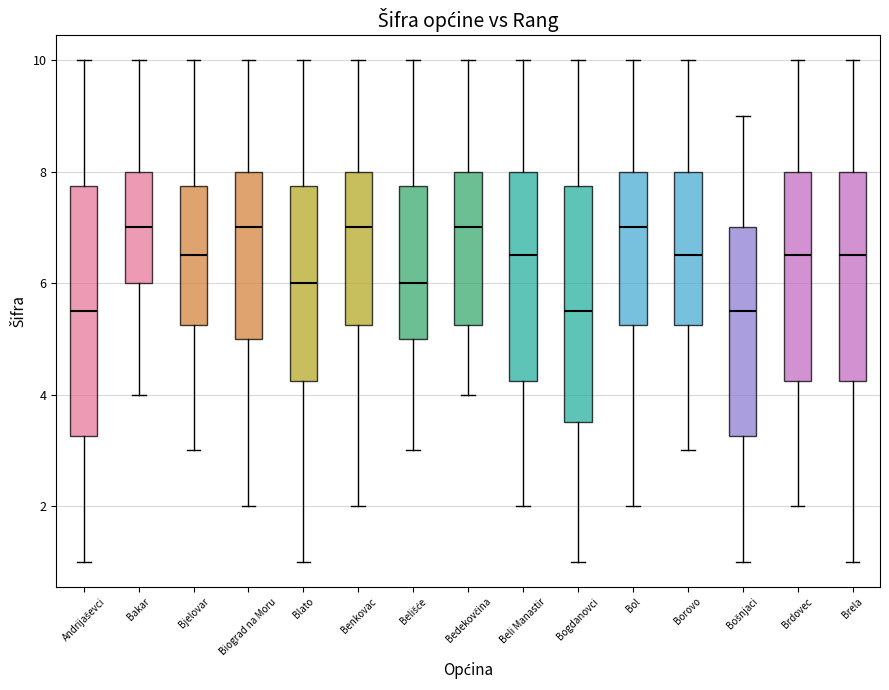

Reading left to right, read every box against the y-axis: the position of its median line, the range the box covers, and the ends of its whiskers. The values are not printed on the chart, so give them approximately, as read against the axis.

Andrijaševci: median 5.6, box 3.2 to 7.8, whiskers 1.0 to 10.0
Bakar: median 7.0, box 6.0 to 8.0, whiskers 4.0 to 10.0
Bjelovar: median 6.6, box 5.2 to 7.8, whiskers 3.0 to 10.0
Biograd na Moru: median 7.0, box 5.0 to 8.0, whiskers 2.0 to 10.0
Blato: median 6.0, box 4.2 to 7.8, whiskers 1.0 to 10.0
Benkovac: median 7.0, box 5.2 to 8.0, whiskers 2.0 to 10.0
Belišće: median 6.0, box 5.0 to 7.8, whiskers 3.0 to 10.0
Bedekovčina: median 7.0, box 5.2 to 8.0, whiskers 4.0 to 10.0
Beli Manastir: median 6.6, box 4.2 to 8.0, whiskers 2.0 to 10.0
Bogdanovci: median 5.6, box 3.6 to 7.8, whiskers 1.0 to 10.0
Bol: median 7.0, box 5.2 to 8.0, whiskers 2.0 to 10.0
Borovo: median 6.6, box 5.2 to 8.0, whiskers 3.0 to 10.0
Bošnjaci: median 5.6, box 3.2 to 7.0, whiskers 1.0 to 9.0
Brdovec: median 6.6, box 4.2 to 8.0, whiskers 2.0 to 10.0
Brela: median 6.6, box 4.2 to 8.0, whiskers 1.0 to 10.0